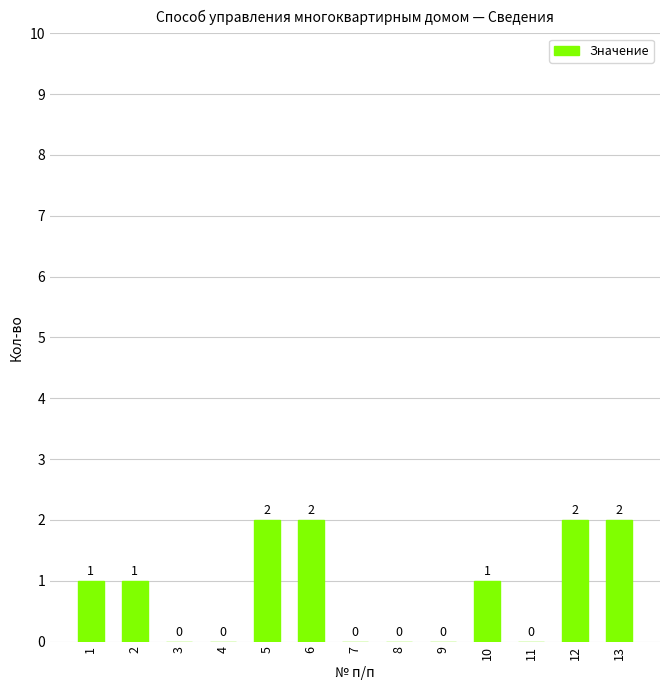

Reading left to right, list all the values displayed in this chart.

1=1	2=1	3=0	4=0	5=2	6=2	7=0	8=0	9=0	10=1	11=0	12=2	13=2